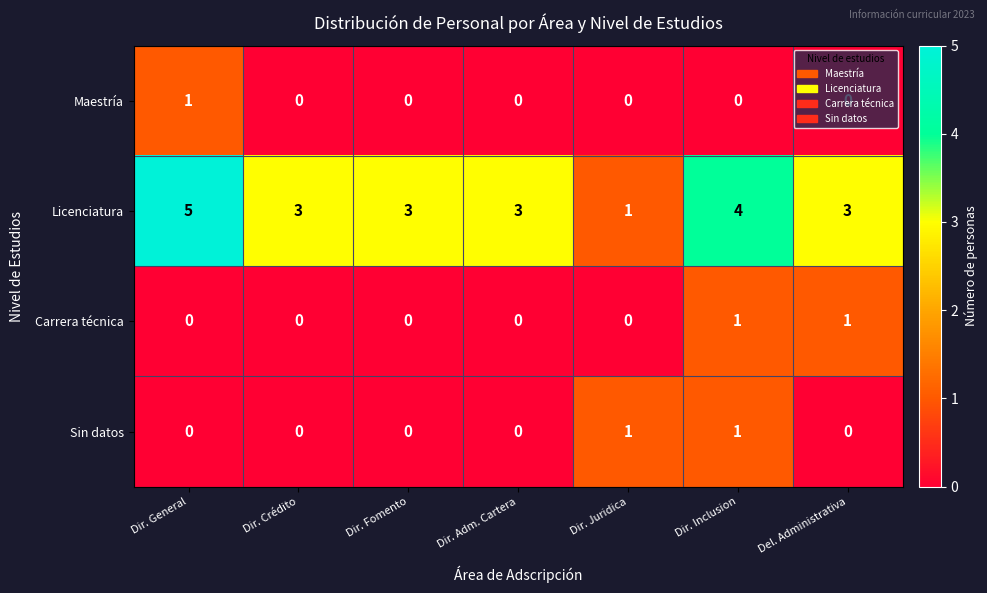

Count the number of data series in this chart.

4